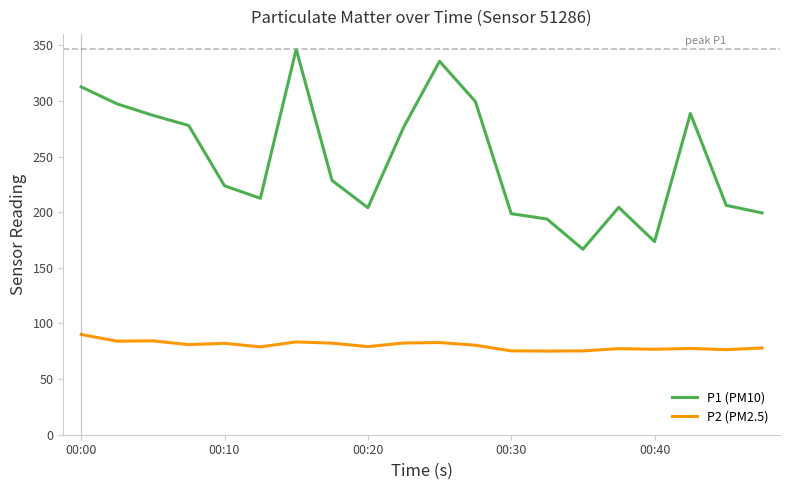

Rank the series by their maximum value, from lowest to highest.

P2 (PM2.5), P1 (PM10)